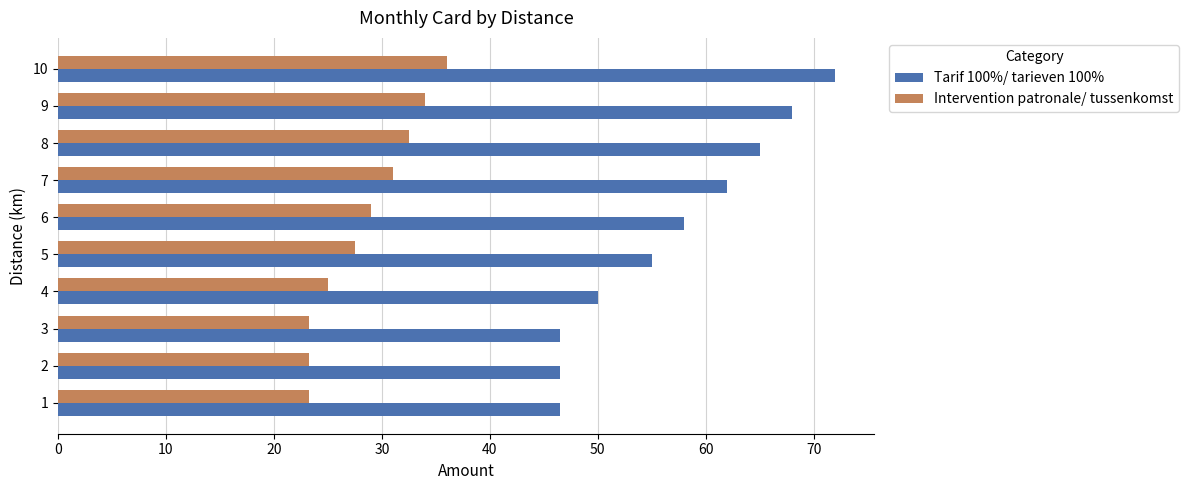

True or false: Intervention patronale/ tussenkomst has a value of 10.8 at 9.

False